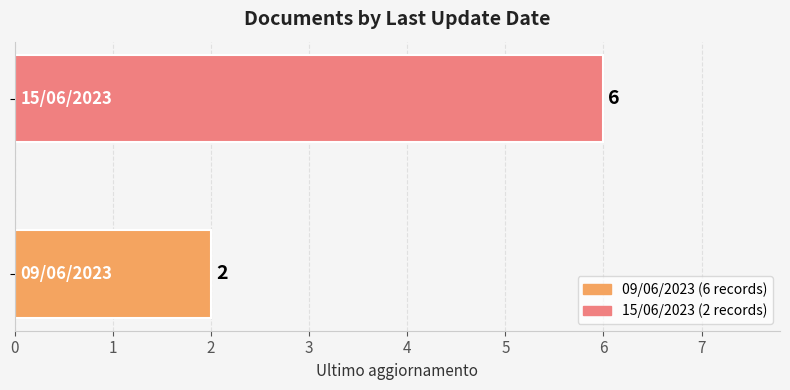

How many values are below 6?

1